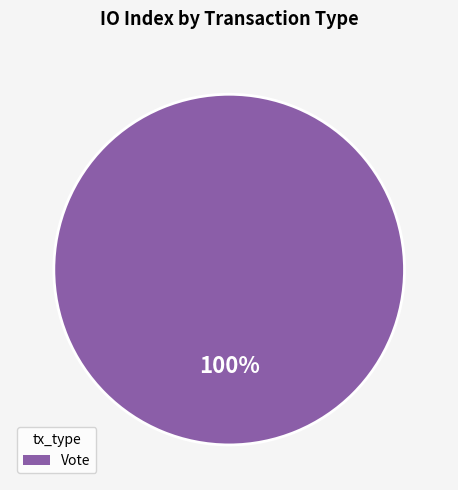

True or false: Vote accounts for 100% of the total.

True